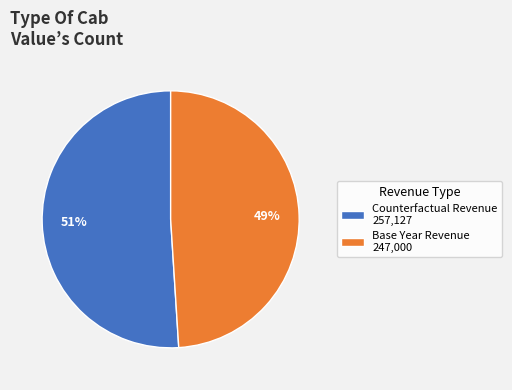

Which category accounts for the majority?

Counterfactual Revenue